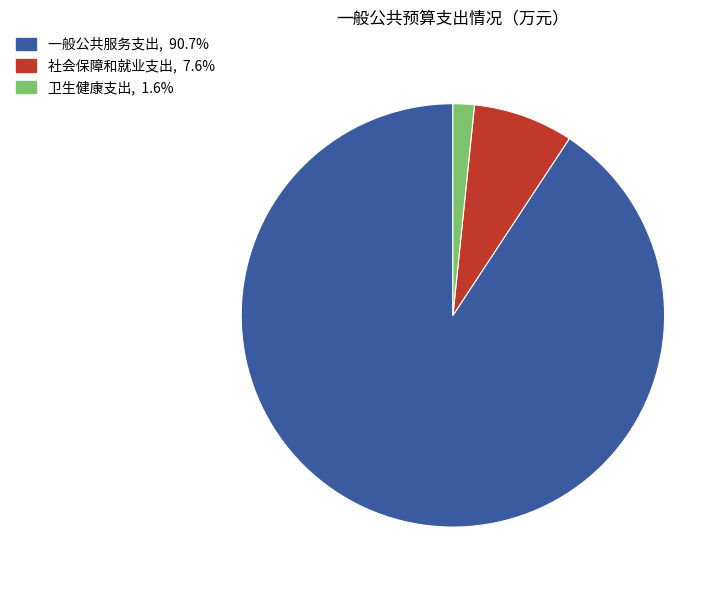

Is it true that 一般公共服务支出 is 91% of the pie?

True